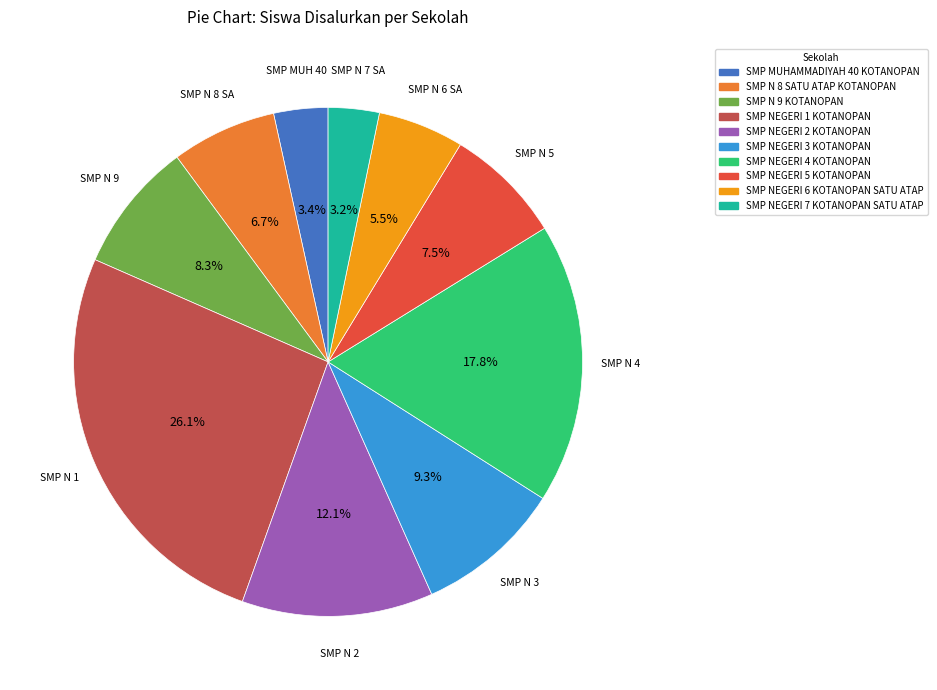

The SMP NEGERI 7 KOTANOPAN SATU ATAP slice represents 3% of the pie. True or false?

True